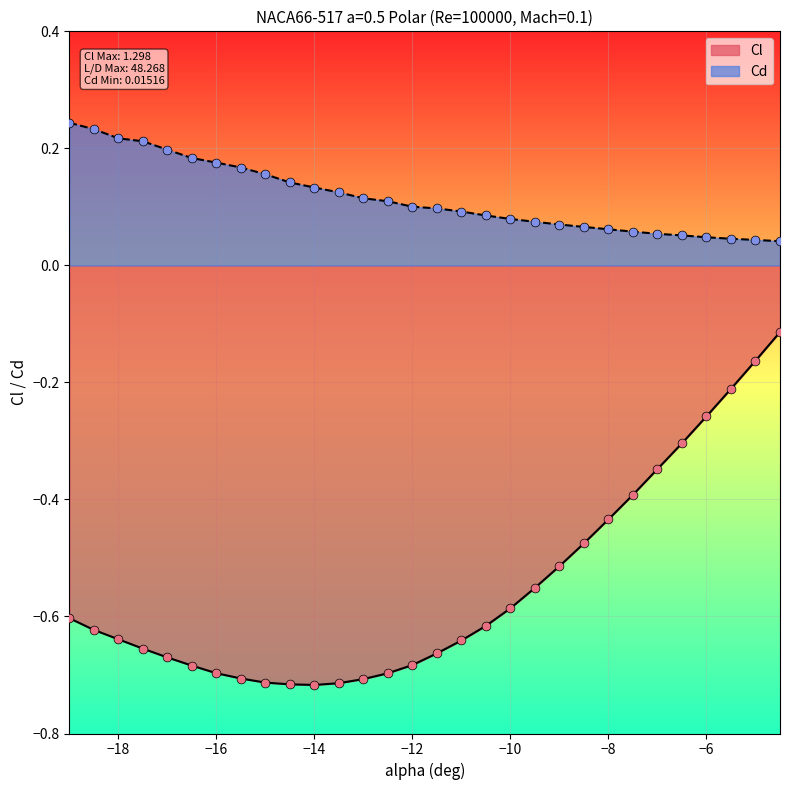

Which series has the largest total across all categories?

Cd